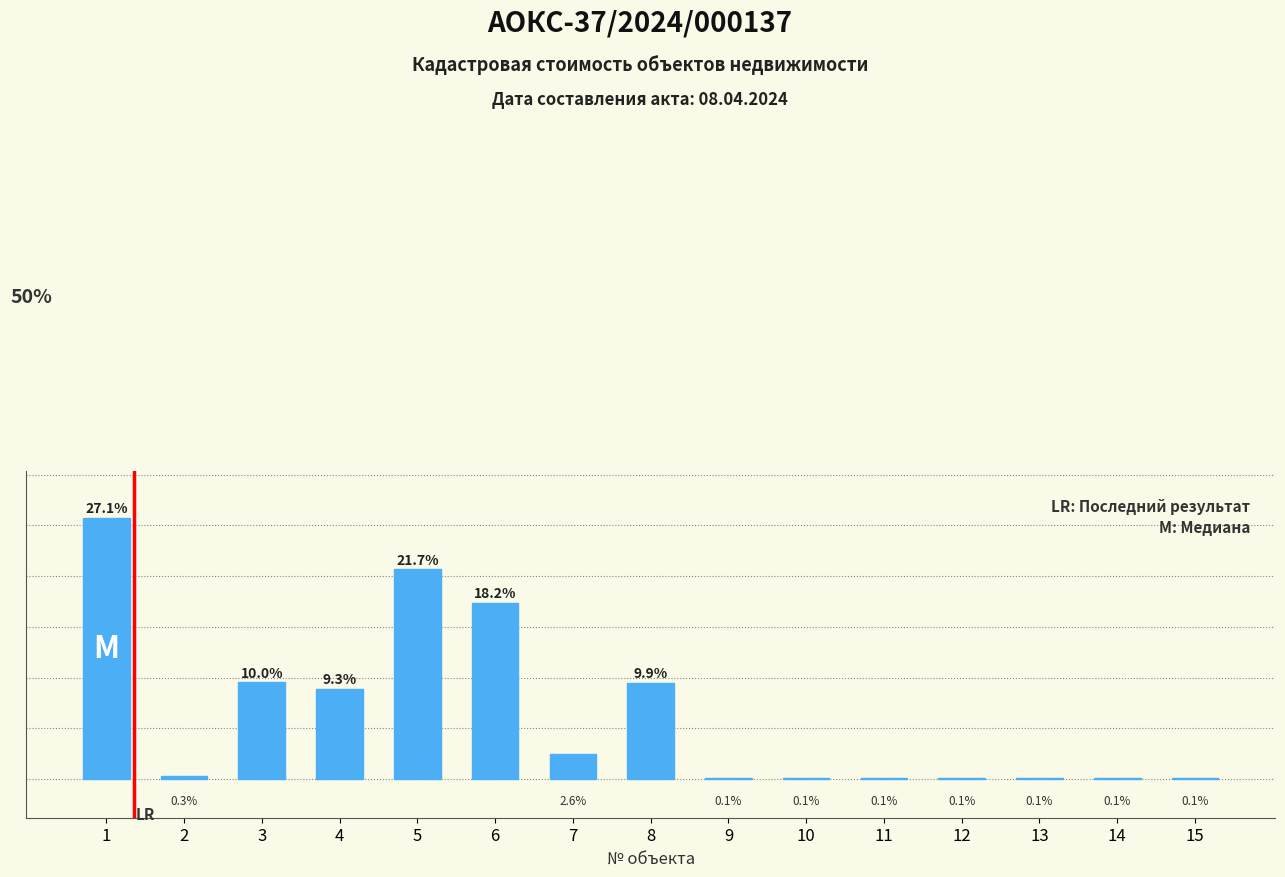

Where is the data nearest to the value 13?

3